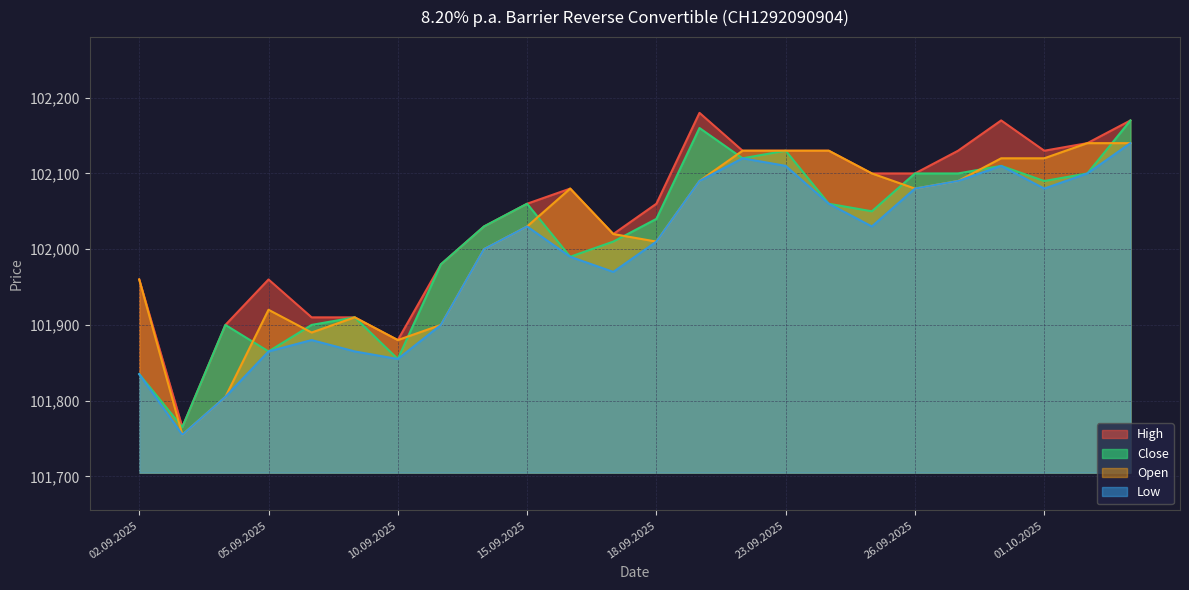

How many values in the Low series exceed 102030?

10